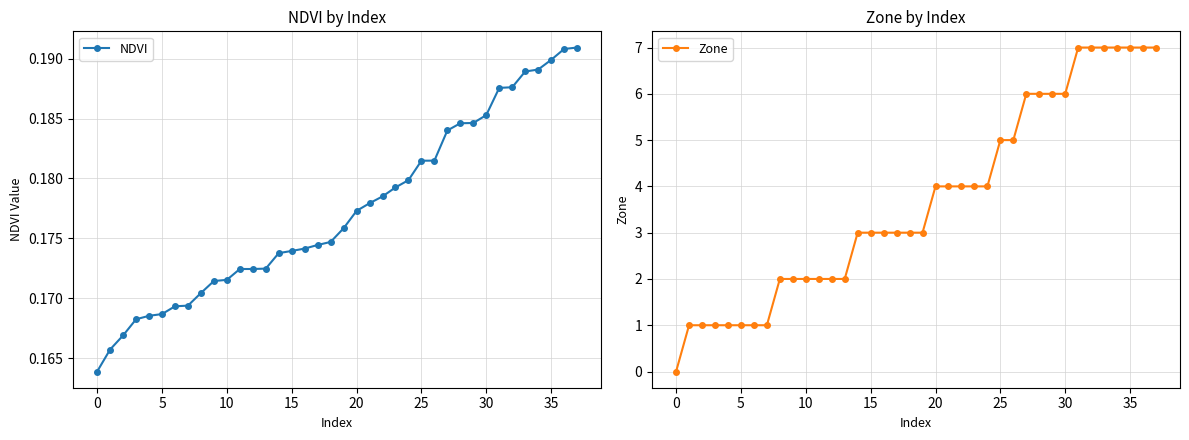

Reading left to right, what are all the values shown in this chart?

NDVI: 0.2	0.2	0.2	0.2	0.2	0.2	0.2	0.2	0.2	0.2	0.2	0.2	0.2	0.2	0.2	0.2	0.2	0.2	0.2	0.2	0.2	0.2	0.2	0.2	0.2	0.2	0.2	0.2	0.2	0.2	0.2	0.2	0.2	0.2	0.2	0.2	0.2	0.2
Zone: 0.0	1.0	1.0	1.0	1.0	1.0	1.0	1.0	2.0	2.0	2.0	2.0	2.0	2.0	3.0	3.0	3.0	3.0	3.0	3.0	4.0	4.0	4.0	4.0	4.0	5.0	5.0	6.0	6.0	6.0	6.0	7.0	7.0	7.0	7.0	7.0	7.0	7.0